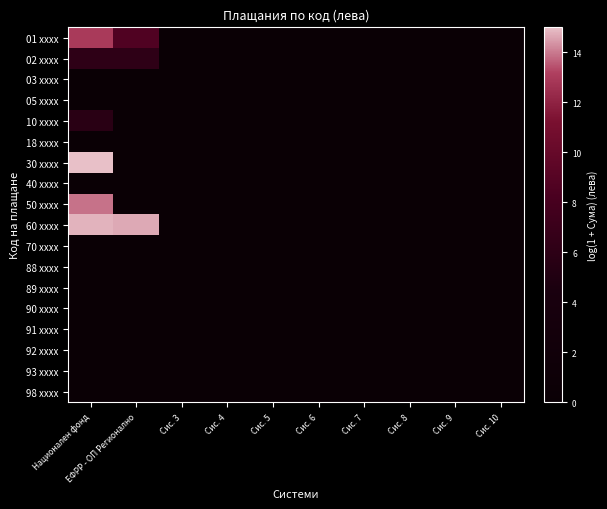

At Сис. 7, list the series in order from smallest to largest.

01 xxxx, 02 xxxx, 03 xxxx, 05 xxxx, 10 xxxx, 18 xxxx, 30 xxxx, 40 xxxx, 50 xxxx, 60 xxxx, 70 xxxx, 88 xxxx, 89 xxxx, 90 xxxx, 91 xxxx, 92 xxxx, 93 xxxx, 98 xxxx